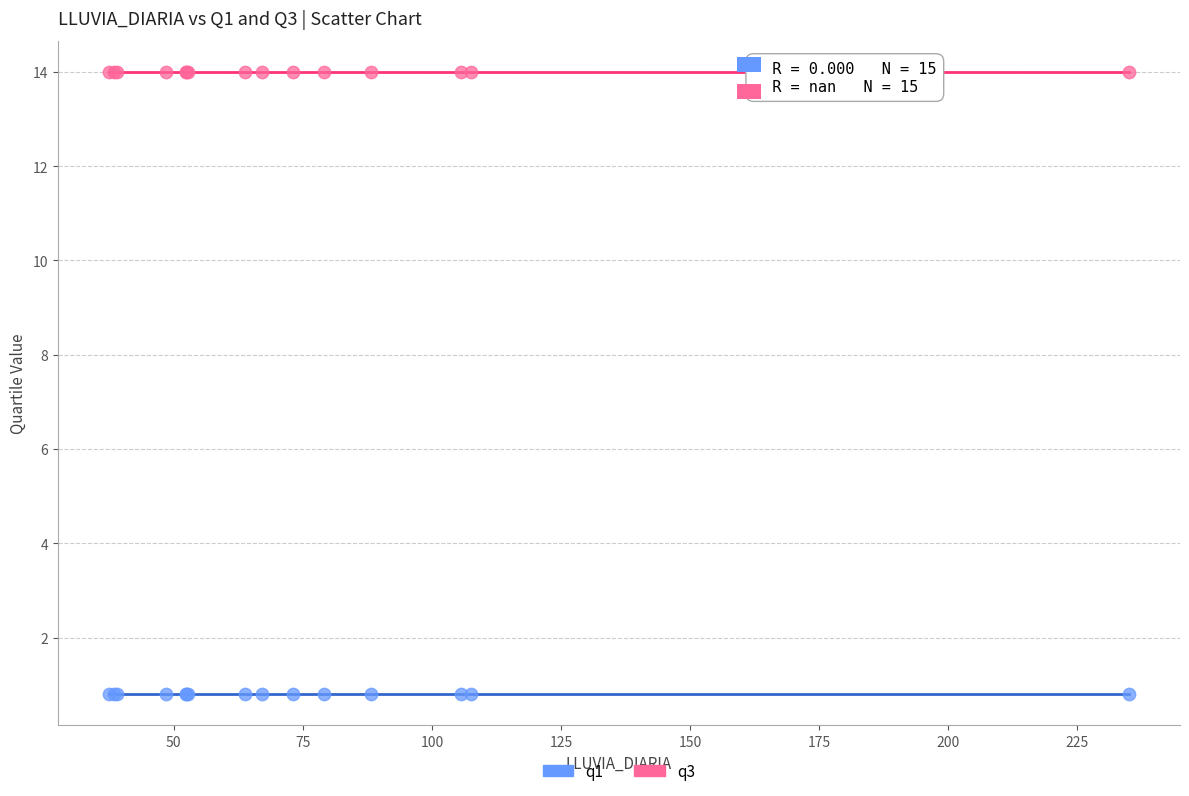

Which series reaches the maximum Y coordinate?

q3